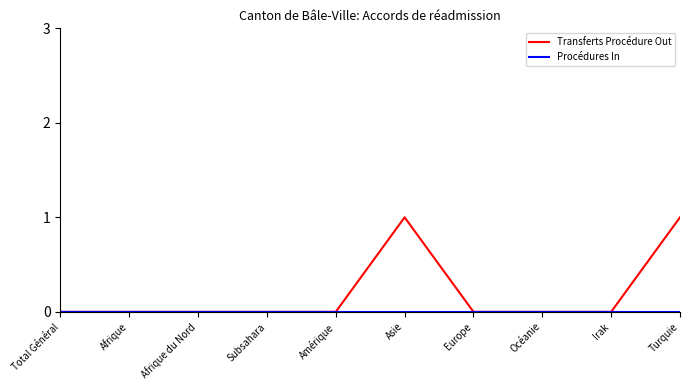

What position from the left is Amérique?

5